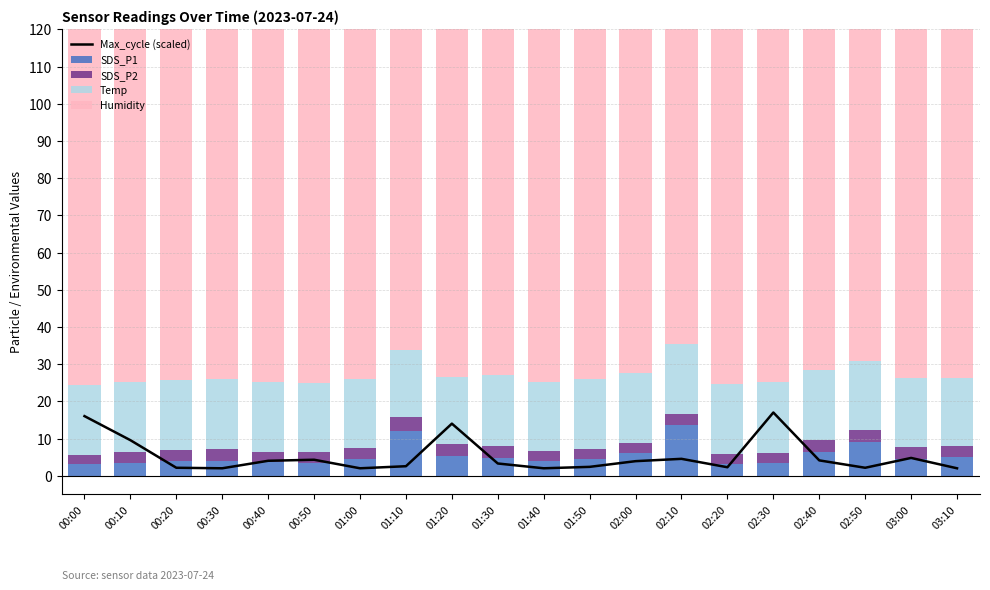

Reading left to right, list all the values displayed in this chart.

Max_cycle (scaled): 16.0	9.6	2.1	2.0	4.0	4.3	2.0	2.6	14.0	3.3	2.0	2.4	3.9	4.5	2.3	17.0	4.1	2.1	4.8	2.0
SDS_P1: 3.1	3.5	3.9	4.0	3.6	3.3	4.5	11.9	5.2	4.8	3.9	4.5	6.1	13.6	3.1	3.4	6.5	9.0	4.6	5.2
SDS_P2: 2.5	2.9	2.9	3.2	2.9	3.0	2.8	3.8	3.3	3.2	2.7	2.7	2.8	3.0	2.8	2.8	3.2	3.2	3.2	2.8
Temp: 18.9	18.8	18.8	18.9	18.7	18.8	18.5	18.2	17.9	18.9	18.7	18.8	18.8	18.8	18.7	18.9	18.7	18.7	18.5	18.4
Humidity: 99.9	99.9	99.9	99.9	99.9	99.9	99.9	99.9	99.9	99.9	99.9	99.9	99.9	99.9	99.9	99.9	99.9	99.9	99.9	99.9